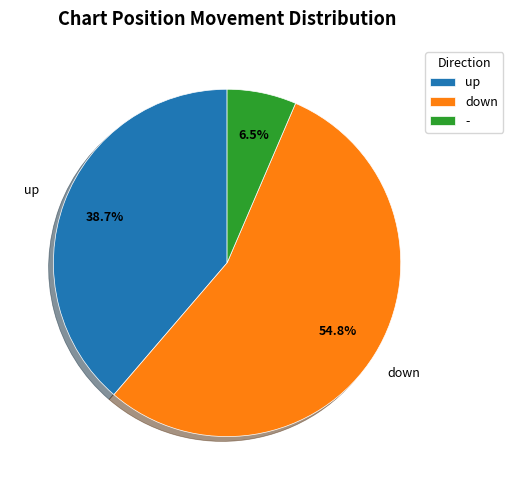

How many slices are in this pie chart?

3